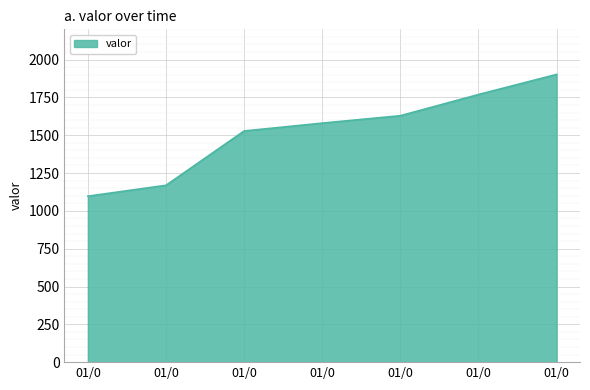

What is the value of the 6th point from the left?

1769